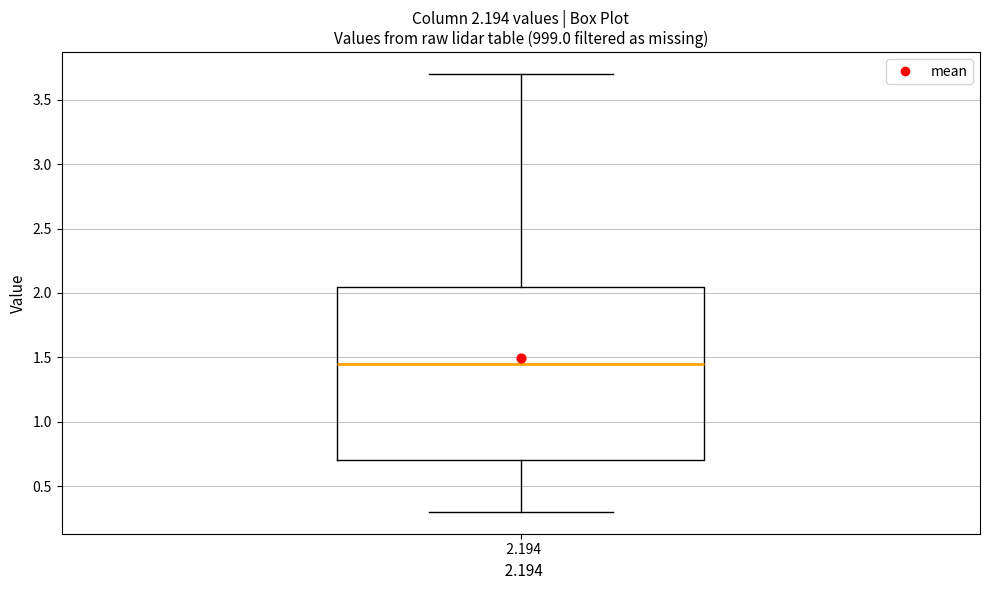

Where does the lower whisker of the box at x = 2.194 end on the y-axis? The values are not printed on the chart, so give them approximately, as read against the axis.

0.30